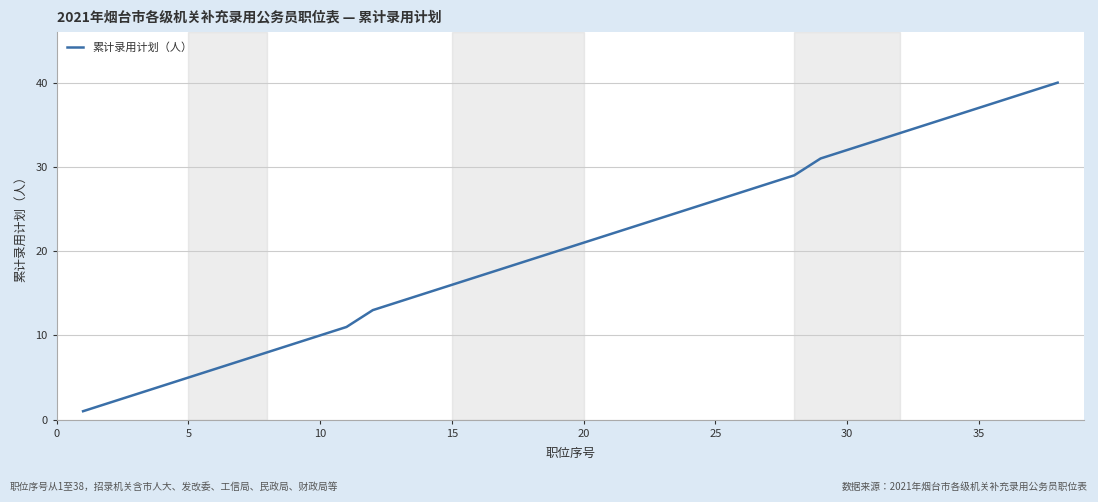

What is the maximum value shown in the chart?

40